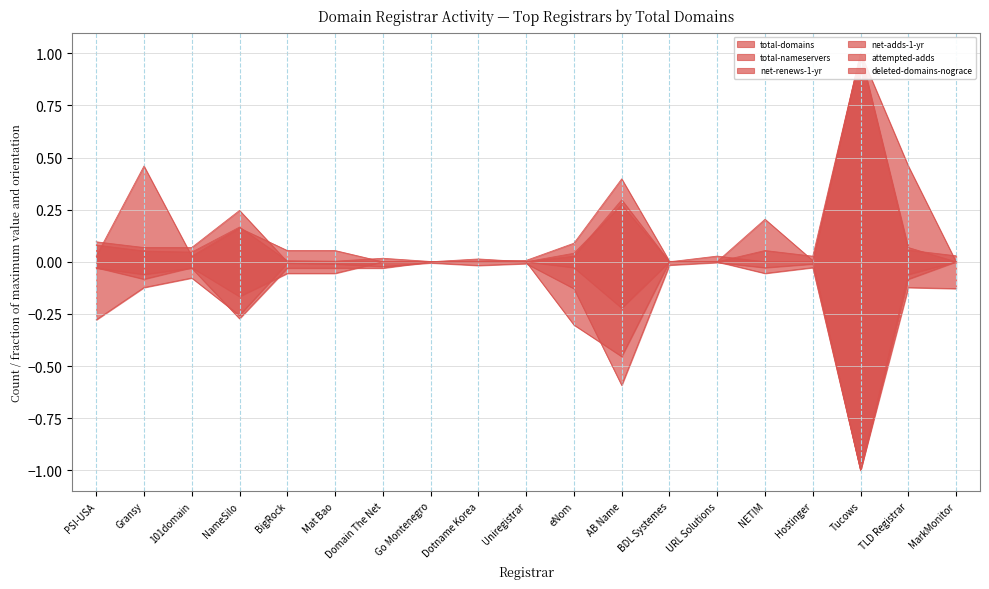

Reading left to right, extract all data points from this chart.

total-domains: 0.1	0.1	0.0	0.2	0.0	0.0	0.0	0.0	0.0	0.0	0.1	0.4	0.0	0.0	0.2	0.0	1.0	0.1	0.0
total-nameservers: -0.3	-0.1	-0.1	-0.3	-0.0	-0.0	-0.0	-0.0	-0.0	-0.0	-0.1	-0.6	-0.0	-0.0	-0.0	-0.0	-1.0	-0.1	-0.1
net-renews-1-yr: 0.1	0.1	0.1	0.2	0.0	0.0	0.0	0.0	0.0	0.0	0.0	0.3	0.0	0.0	0.0	0.0	1.0	0.1	0.0
net-adds-1-yr: -0.0	-0.1	-0.0	-0.2	-0.1	-0.1	-0.0	-0.0	-0.0	-0.0	-0.0	-0.2	-0.0	-0.0	-0.1	-0.0	-1.0	-0.1	-0.0
attempted-adds: 0.0	0.5	0.0	0.2	0.1	0.1	0.0	0.0	0.0	0.0	0.0	0.3	0.0	0.0	0.1	0.0	1.0	0.5	0.0
deleted-domains-nograce: -0.0	-0.1	-0.0	-0.3	-0.0	-0.0	-0.0	-0.0	-0.0	-0.0	-0.3	-0.5	-0.0	-0.0	-0.0	-0.0	-1.0	-0.1	-0.0